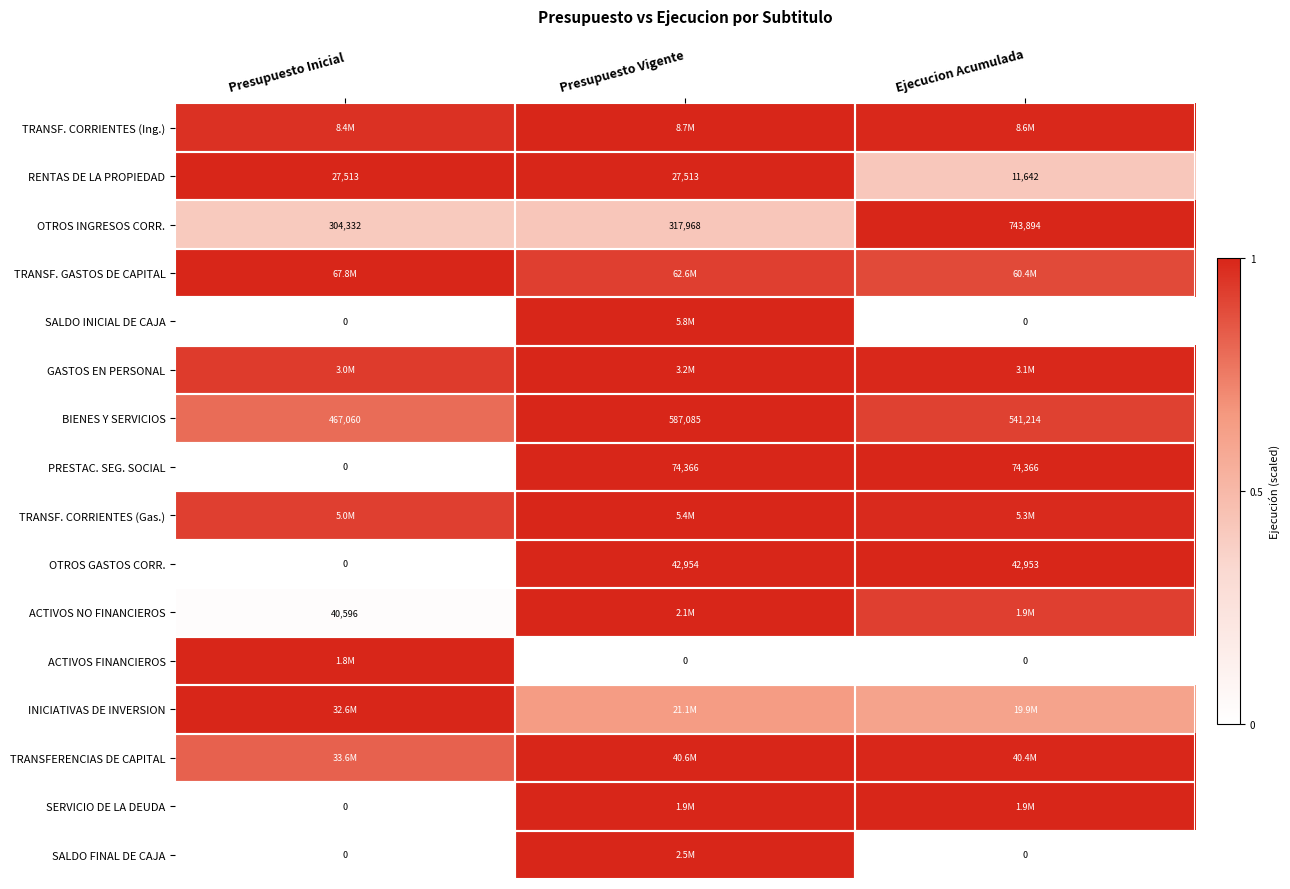

Read the GASTOS EN PERSONAL value at Ejecucion Acumulada.

1.0